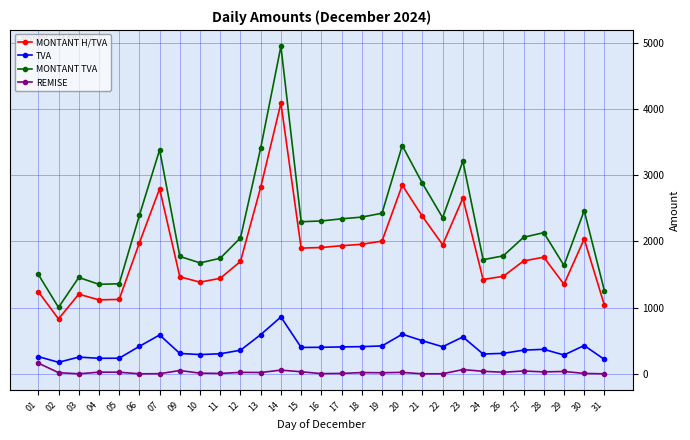

Does the chart display data point markers on the line(s)?

Yes